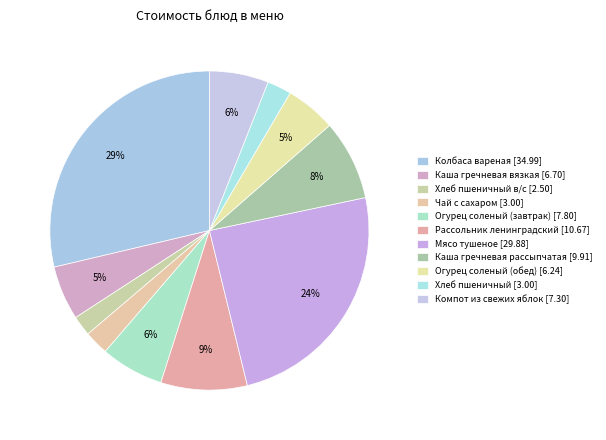

Is there any slice that represents more than half of the pie?

No